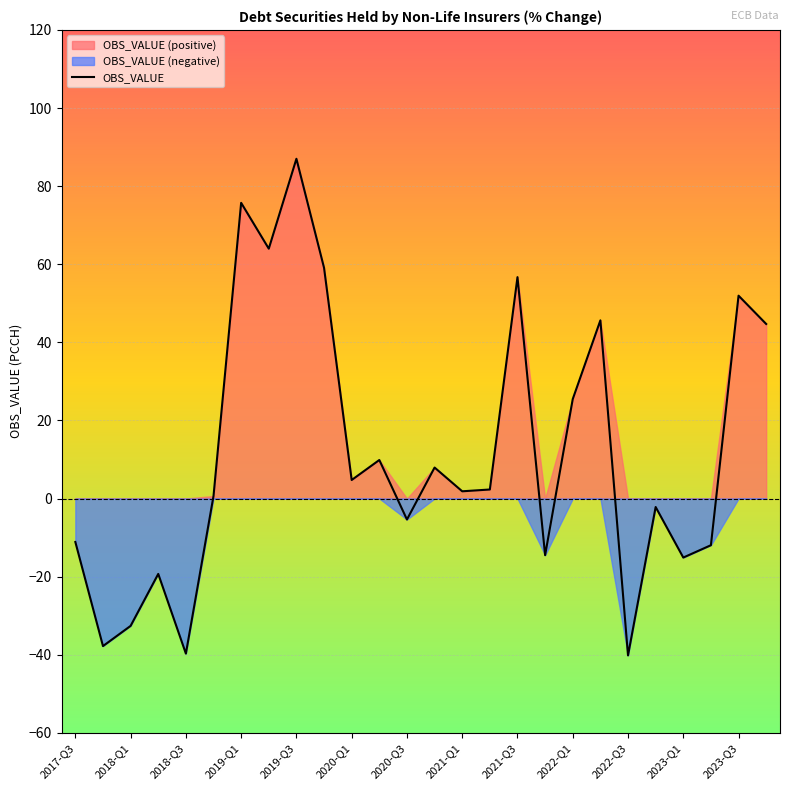

Reading right to left, list all the values displayed in this chart.

44.7	51.9	-12.0	-15.1	-2.2	-40.2	45.6	25.5	-14.5	56.7	2.3	1.8	7.9	-5.4	9.9	4.7	59.1	87.0	64.0	75.7	0.6	-39.7	-19.3	-32.6	-37.8	-11.1